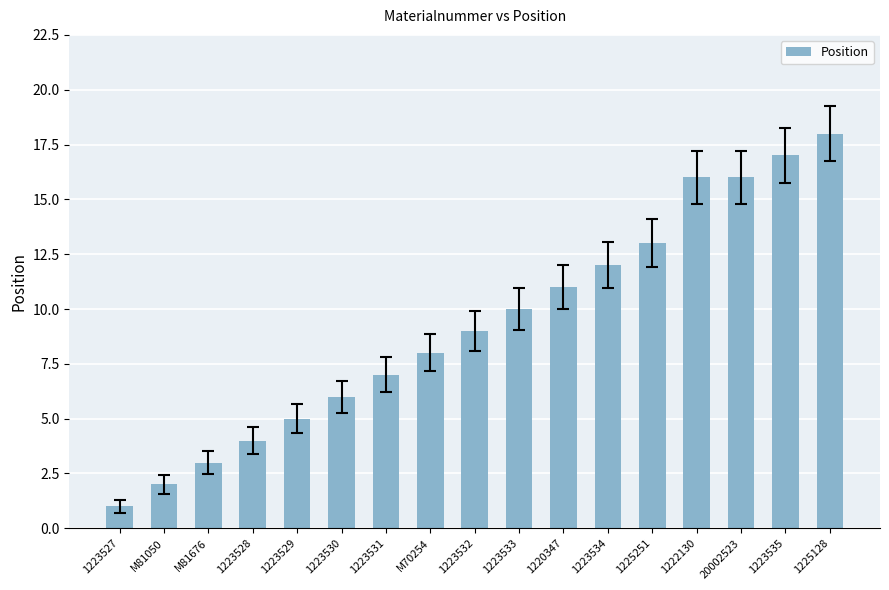

What is the value of the 11th bar from the left?

11